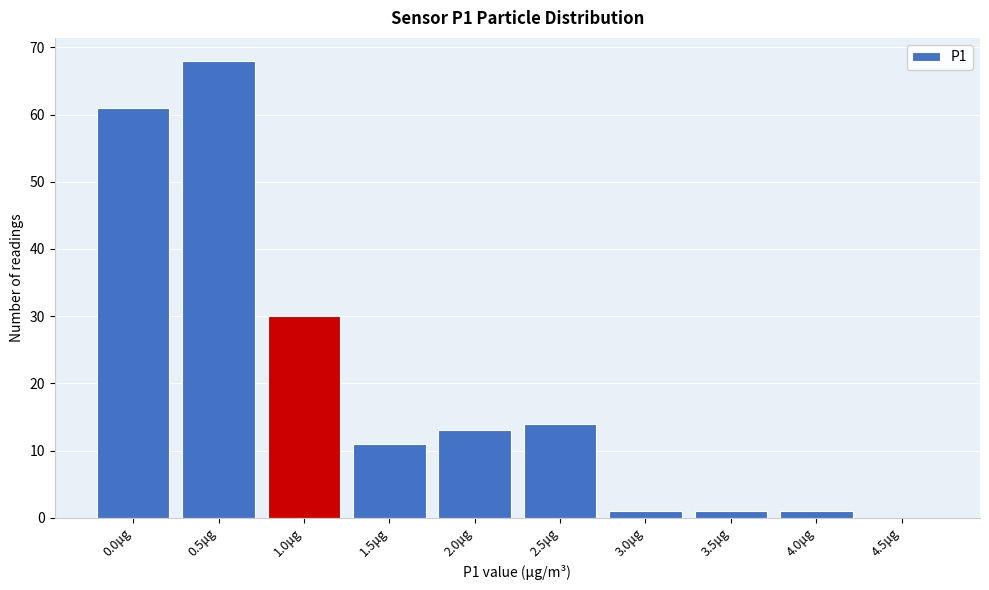

Reading left to right, list all the values displayed in this chart.

0.0μg=61	0.5μg=68	1.0μg=30	1.5μg=11	2.0μg=13	2.5μg=14	3.0μg=1	3.5μg=1	4.0μg=1	4.5μg=0